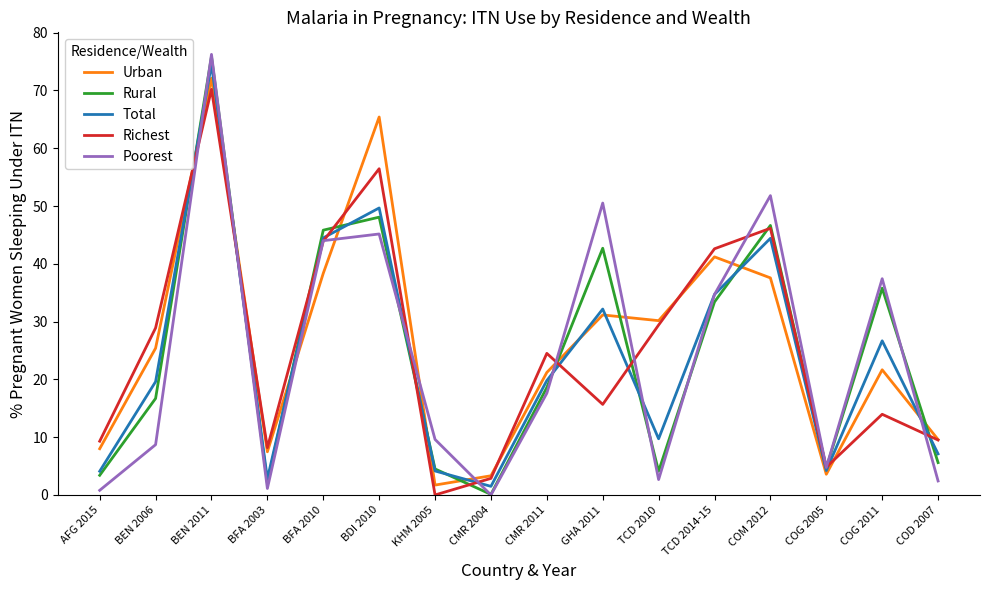

True or false: Poorest has more than 1 interior local peaks.

True